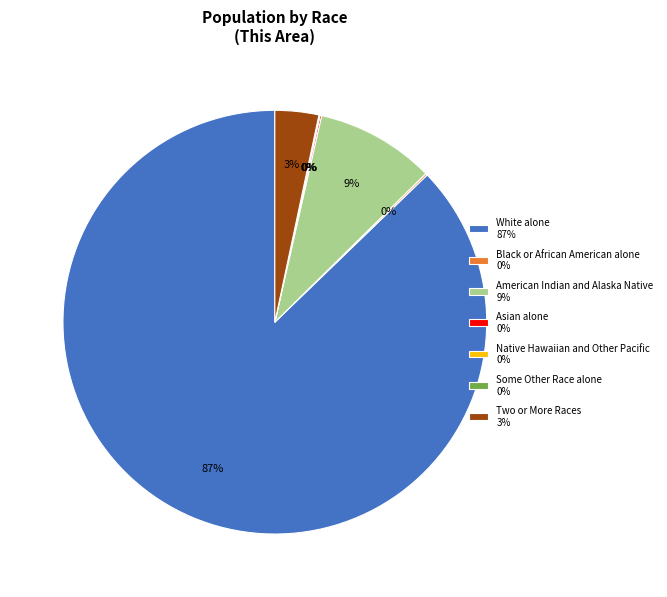

To the nearest percent, what is the average slice percentage?

14%